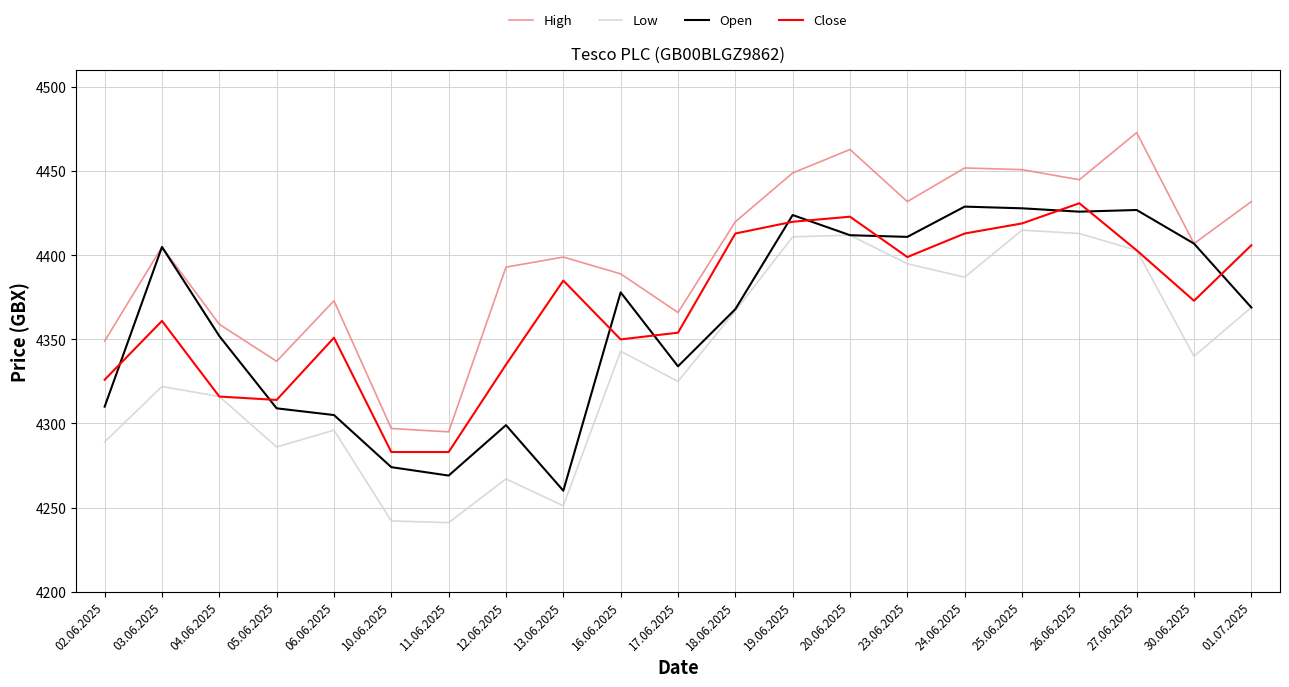

How many lines are shown in the chart?

4